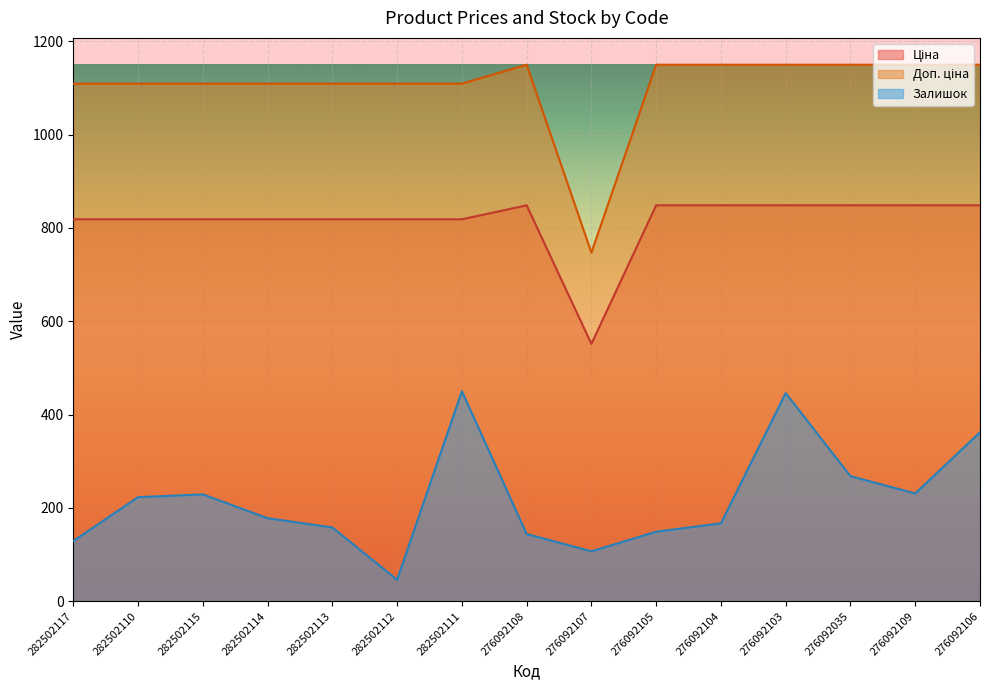

Rank the series by their maximum value, from highest to lowest.

Доп. ціна, Ціна, Залишок